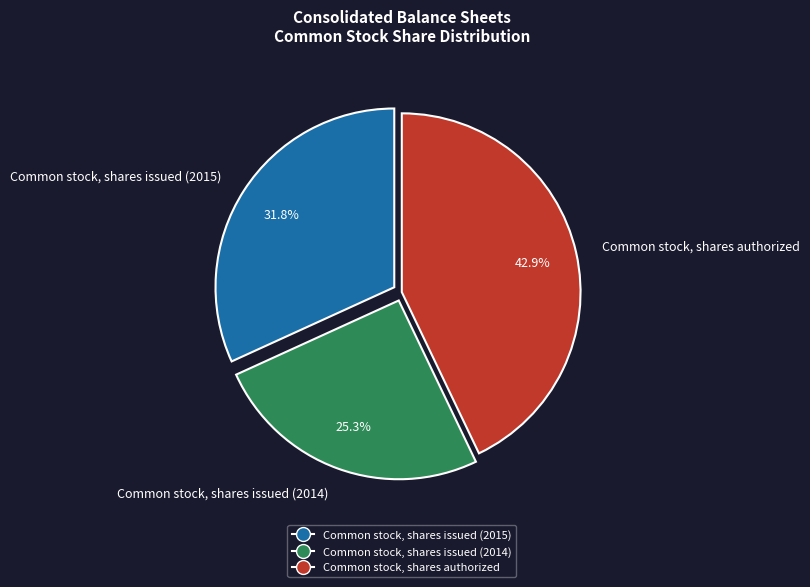

The Common stock, shares authorized slice represents 43% of the pie. True or false?

True